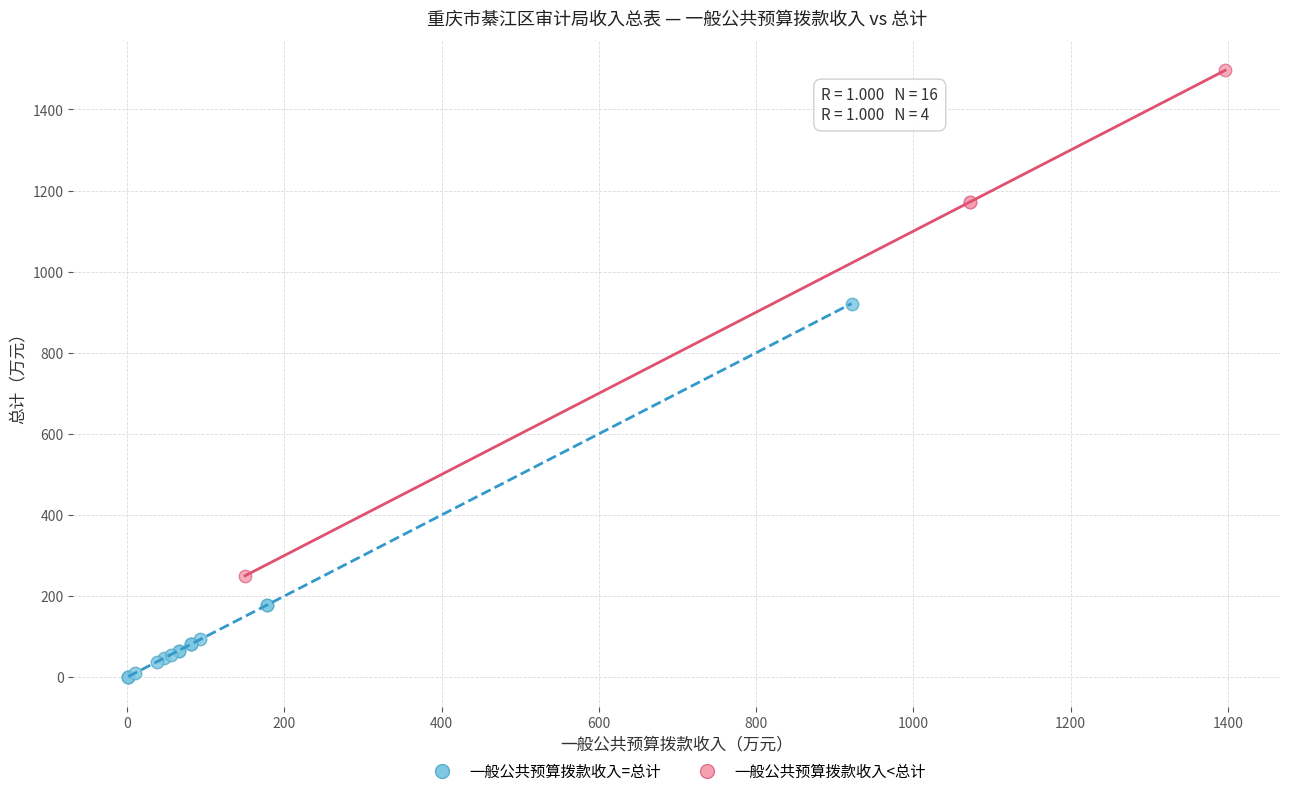

Which series has the largest Y range (max minus min)?

一般公共预算拨款收入<总计